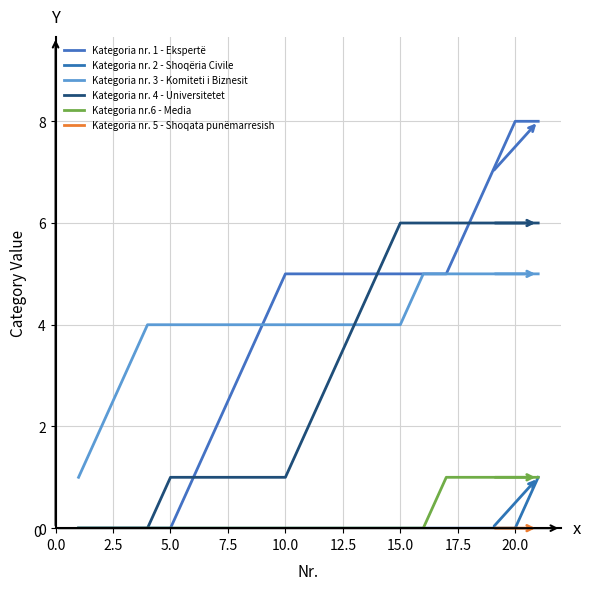

How many lines are shown in the chart?

6